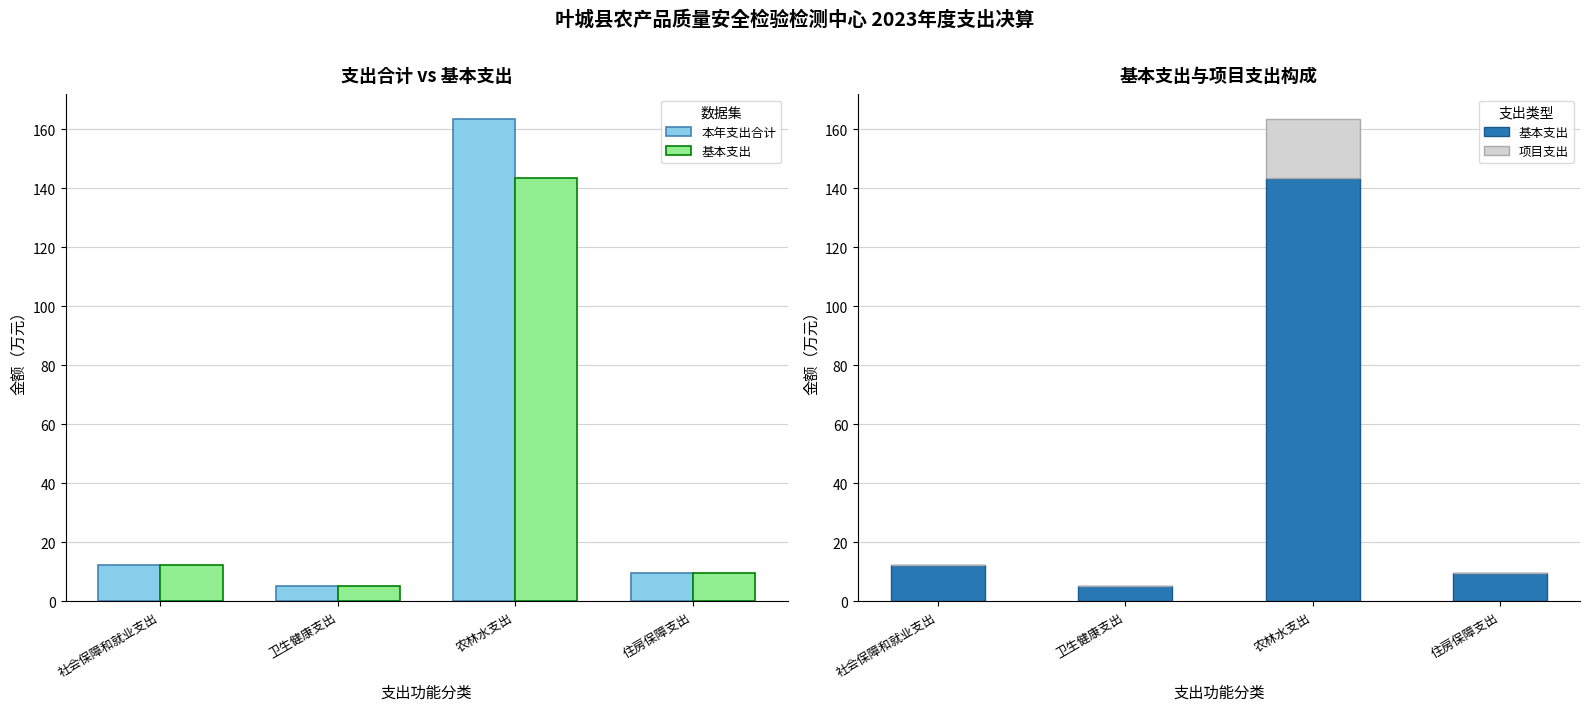

At which label does 本年支出合计 first exceed 12?

社会保障和就业支出